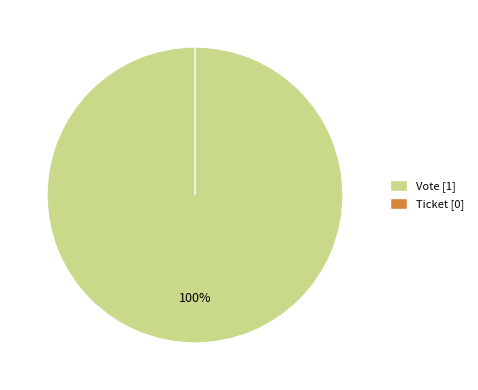

What is the majority slice?

Vote